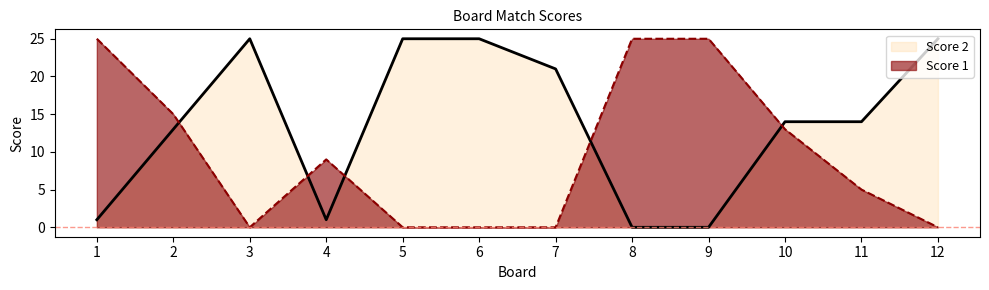

At which label does Score 2 reach its minimum?

8